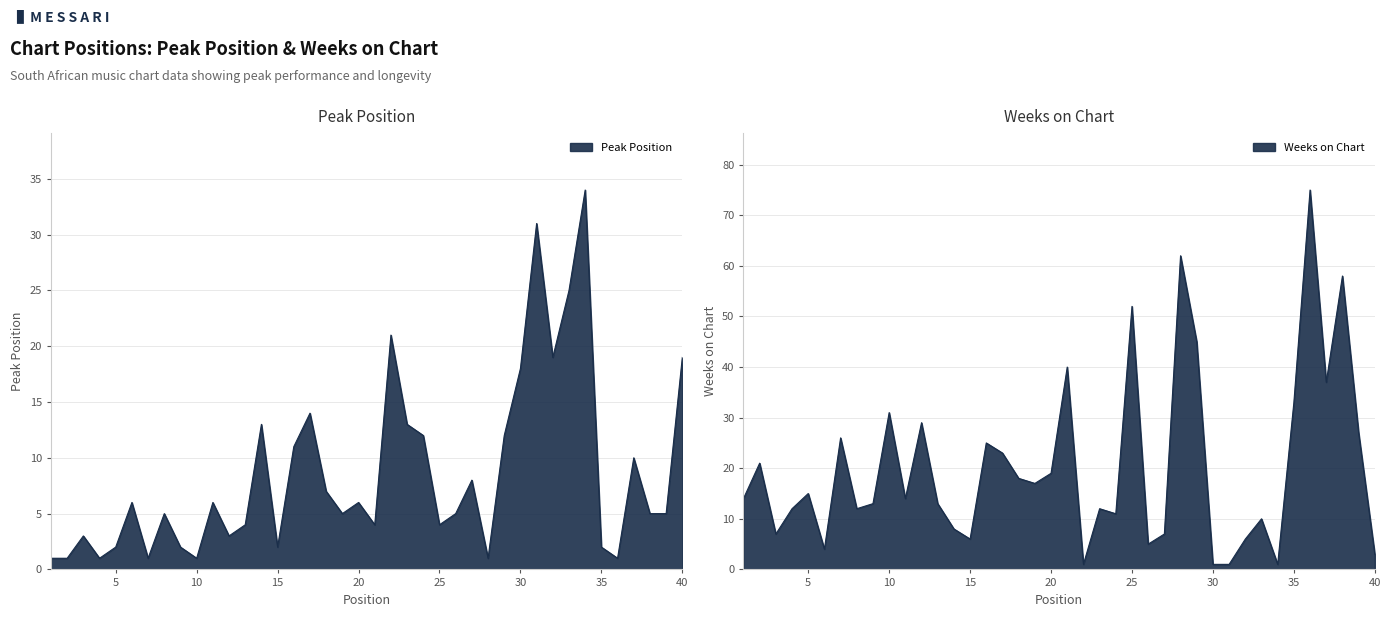

At which label is Peak Position closest to 17?

30